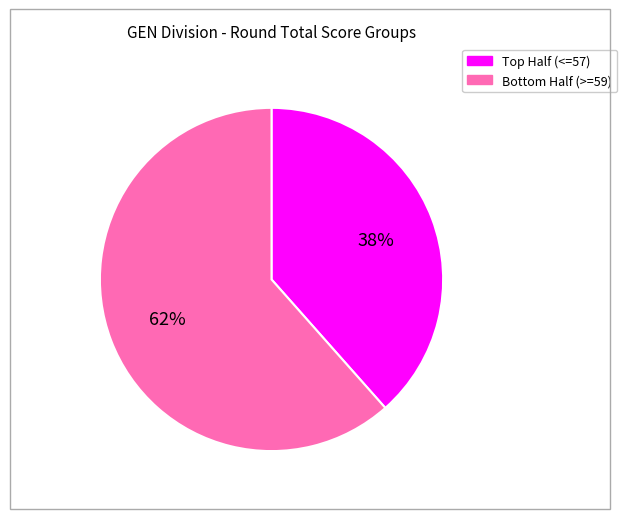

Is there any slice that represents more than half of the pie?

Yes